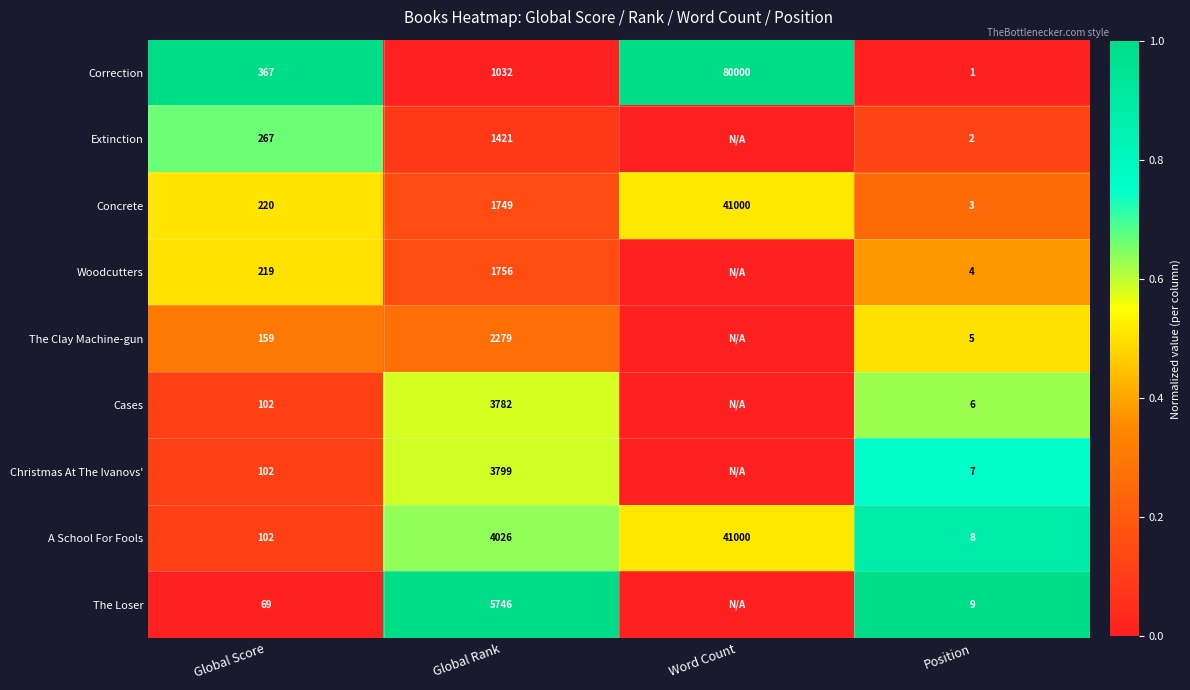

What is the difference between the highest and lowest values at Position?

8